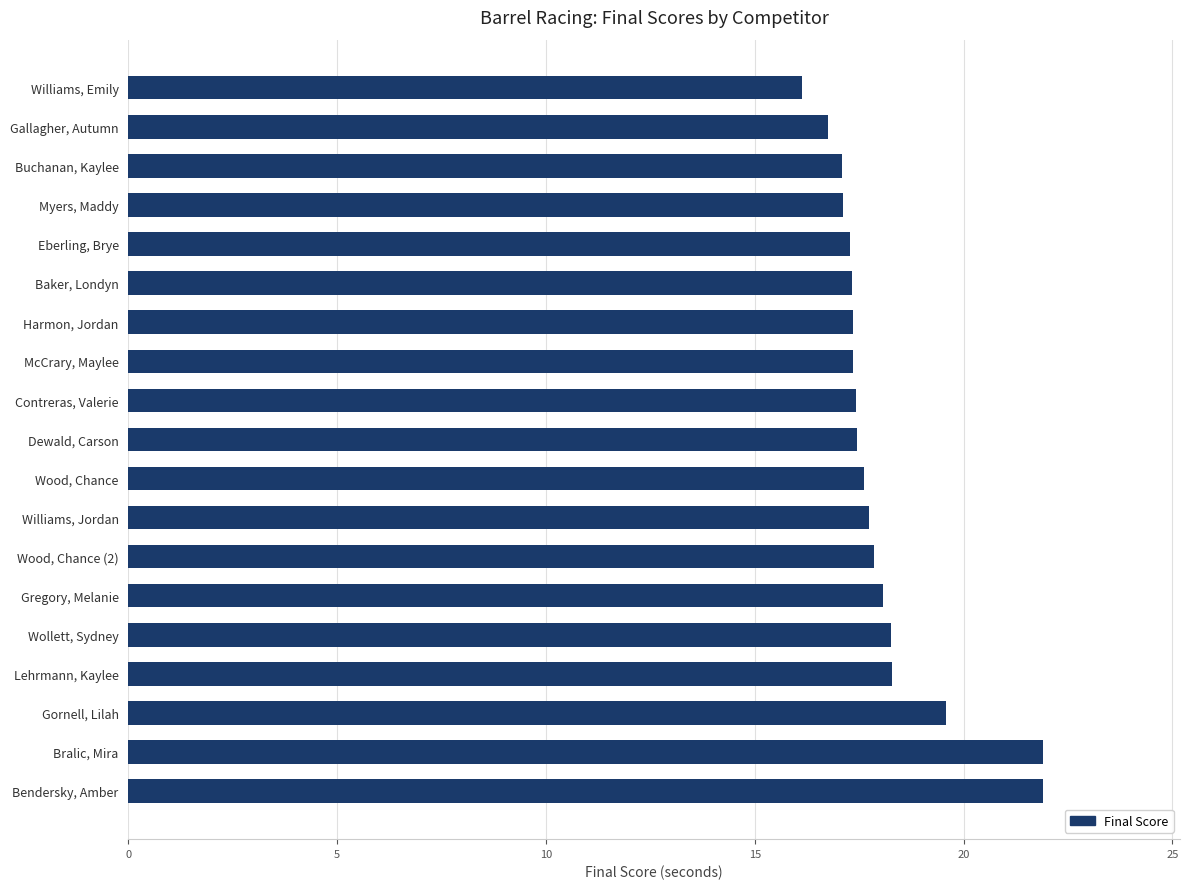

What is the label of the 13th bar from the bottom?

Harmon, Jordan